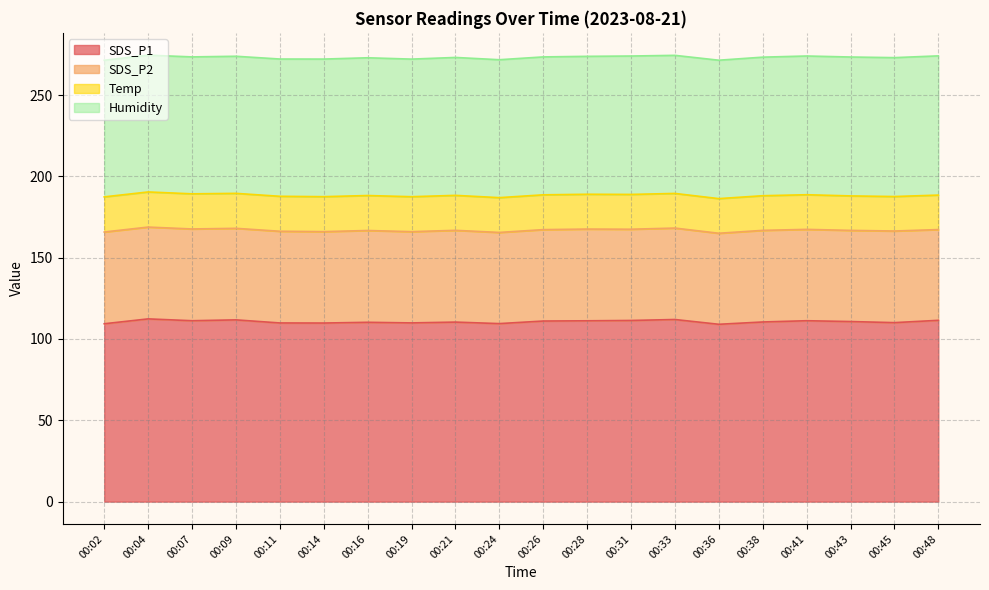

Is the value of Humidity at 00:16 greater than the value of SDS_P2 at 00:45?

Yes